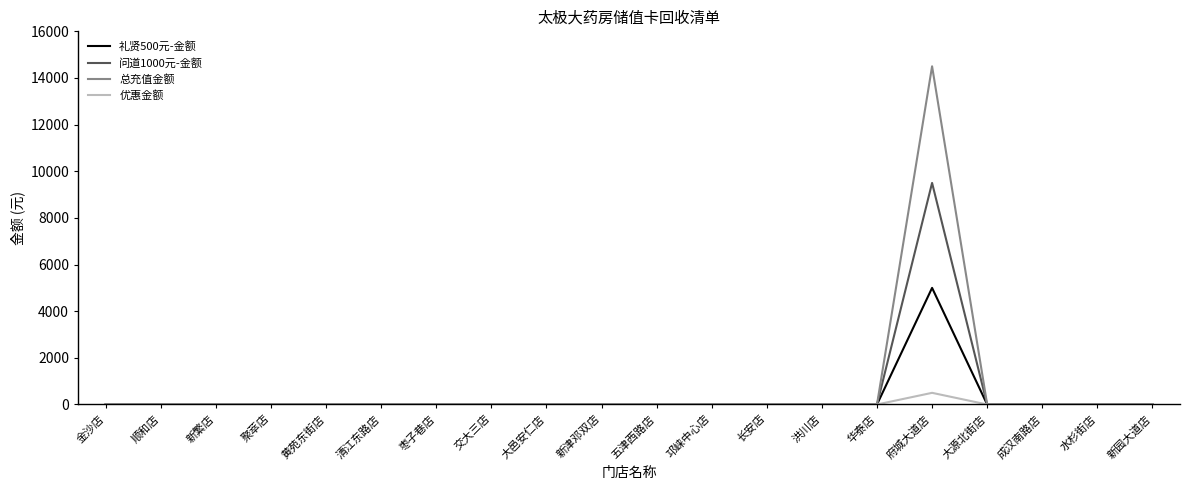

The 礼贤500元-金额 series shows 0 at 华泰店. True or false?

True